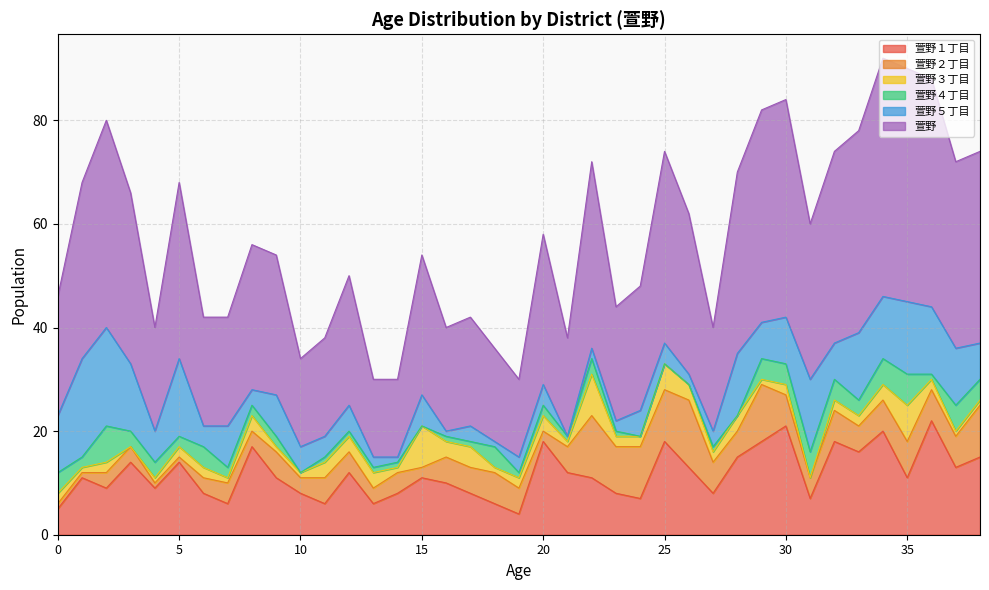

How many data points does each series have?

39